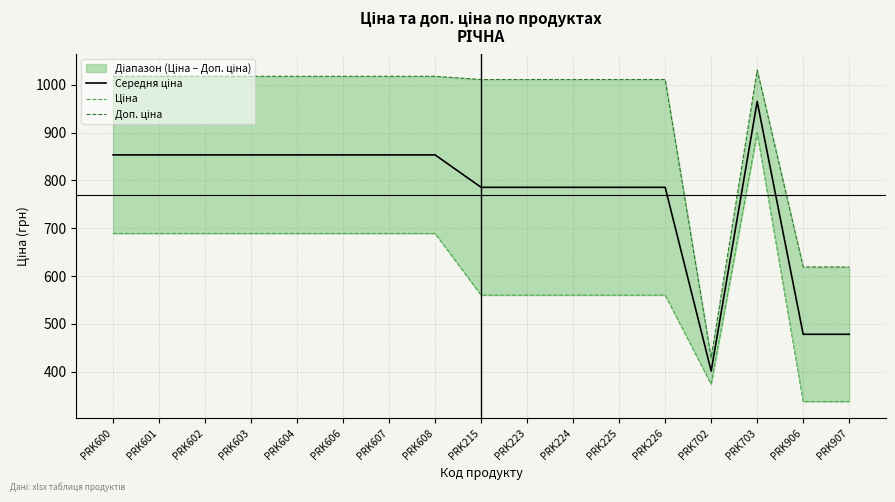

What is the minimum value for Доп. ціна?

429.0